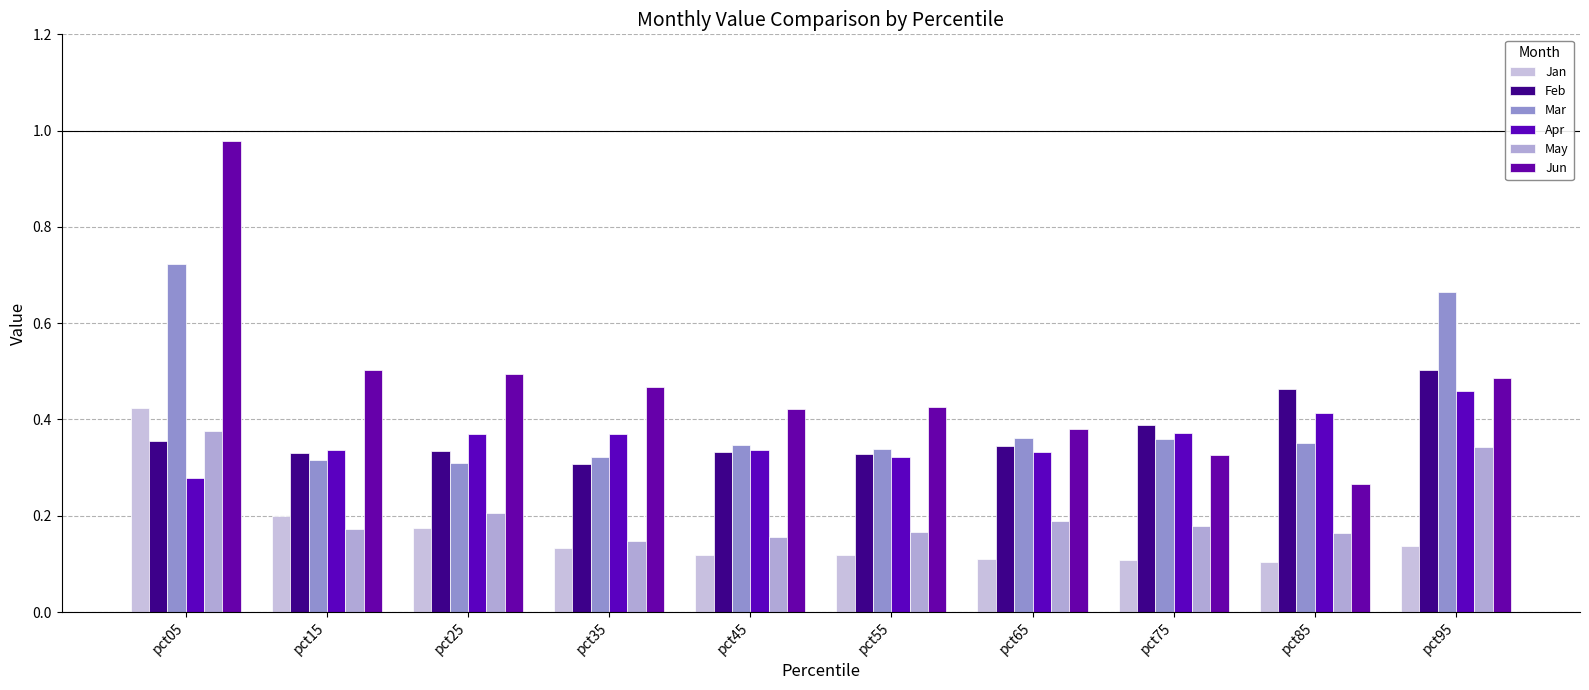

How many groups of bars are there?

10